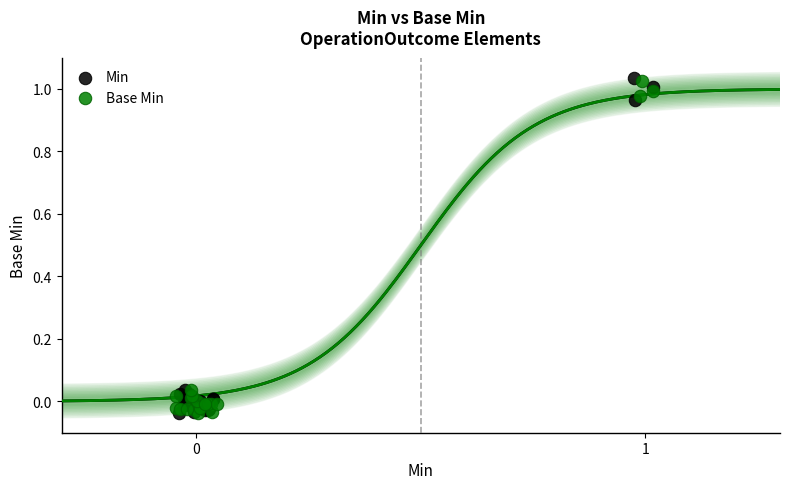

Which series has the largest Y range (max minus min)?

Min